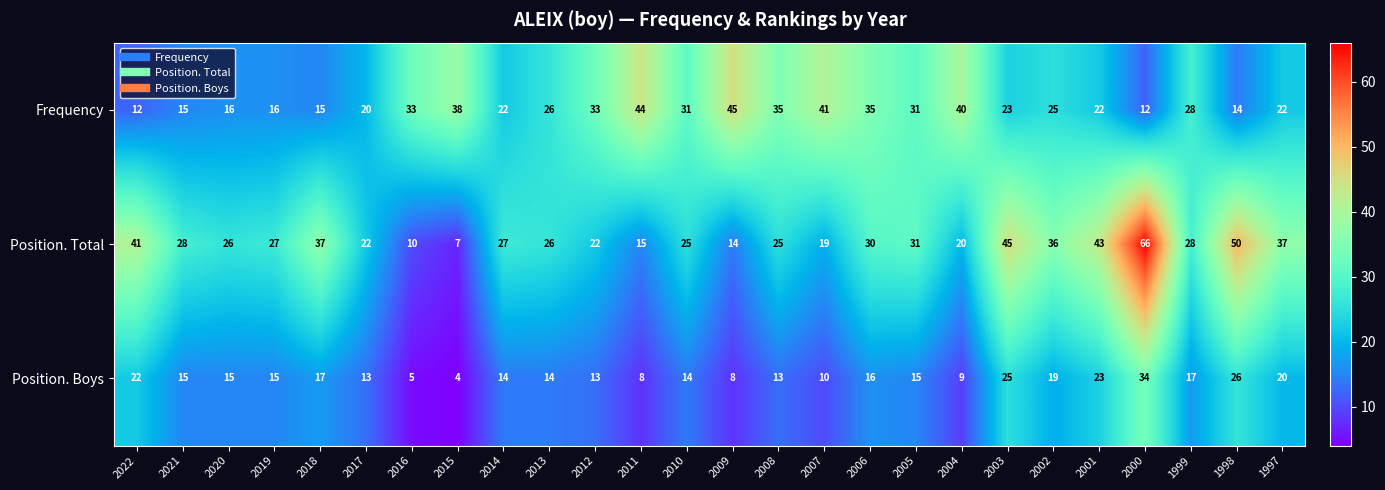

What is the sum of the Frequency values at 2007 and 2017?

61